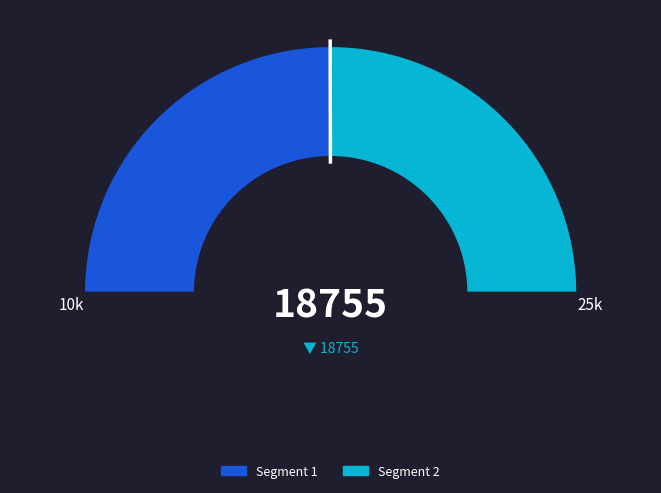

True or false: 3611 accounts for 43% of the total.

False